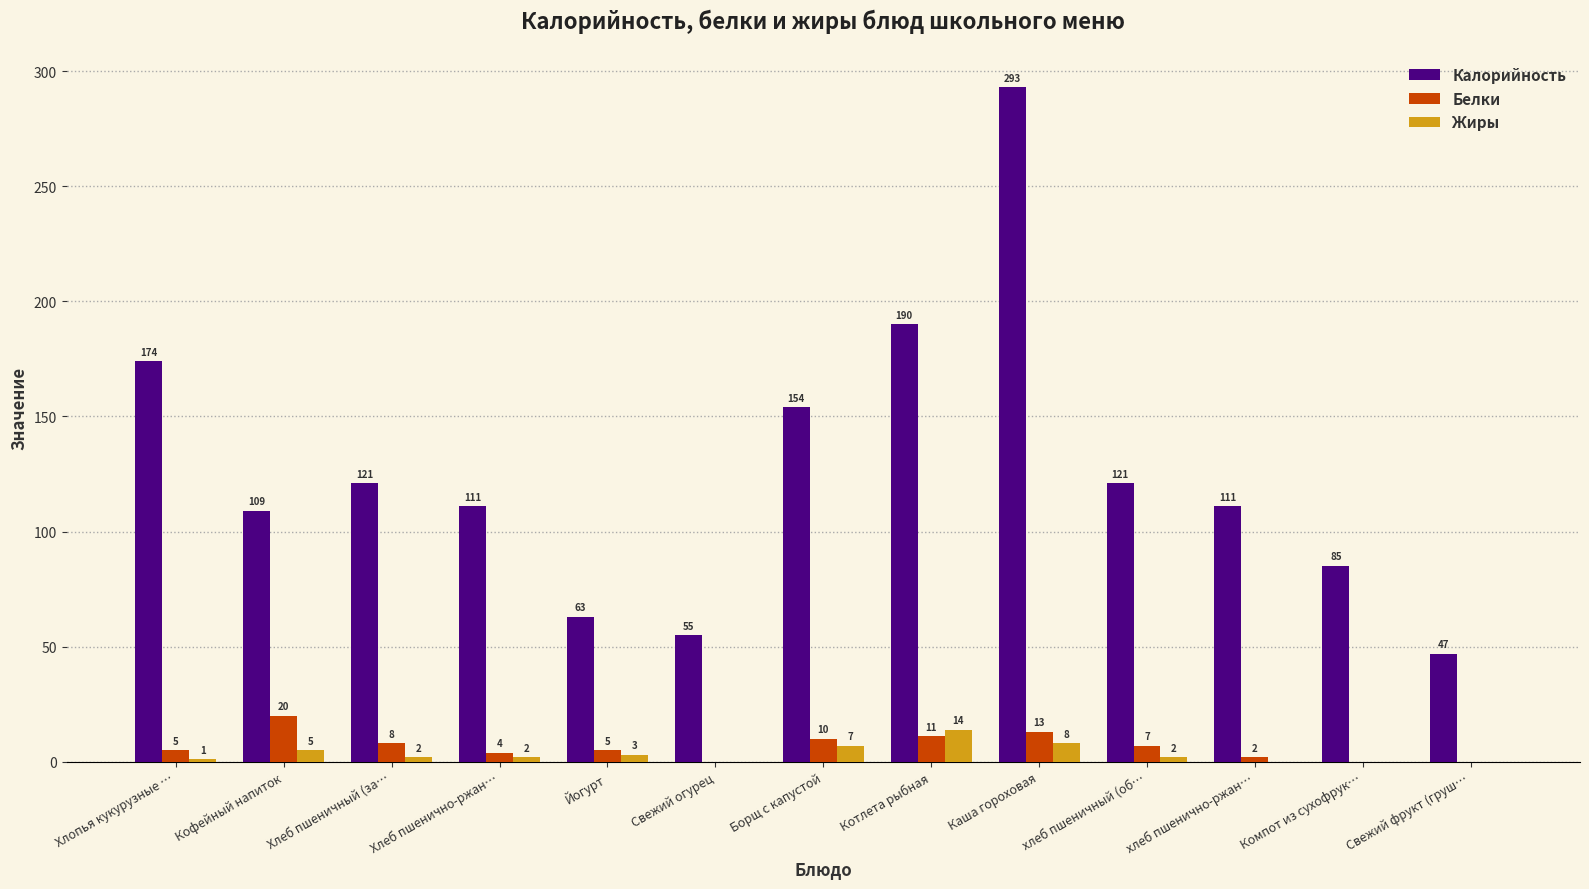

The value of Калорийность at Йогурт is 63. True or false?

True